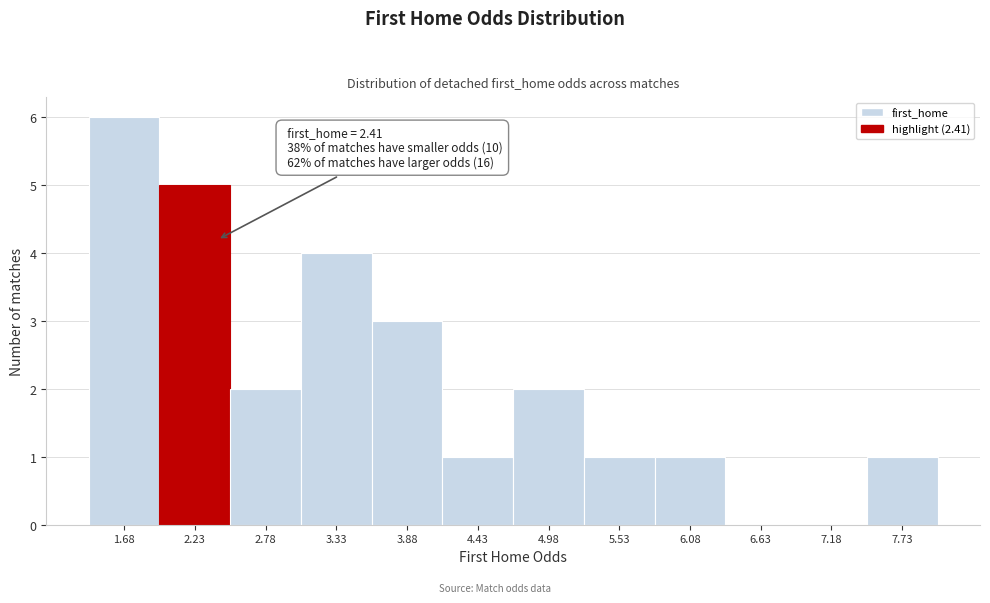

Over which range of the x-axis is the bar tallest?

1.4 to 2.0